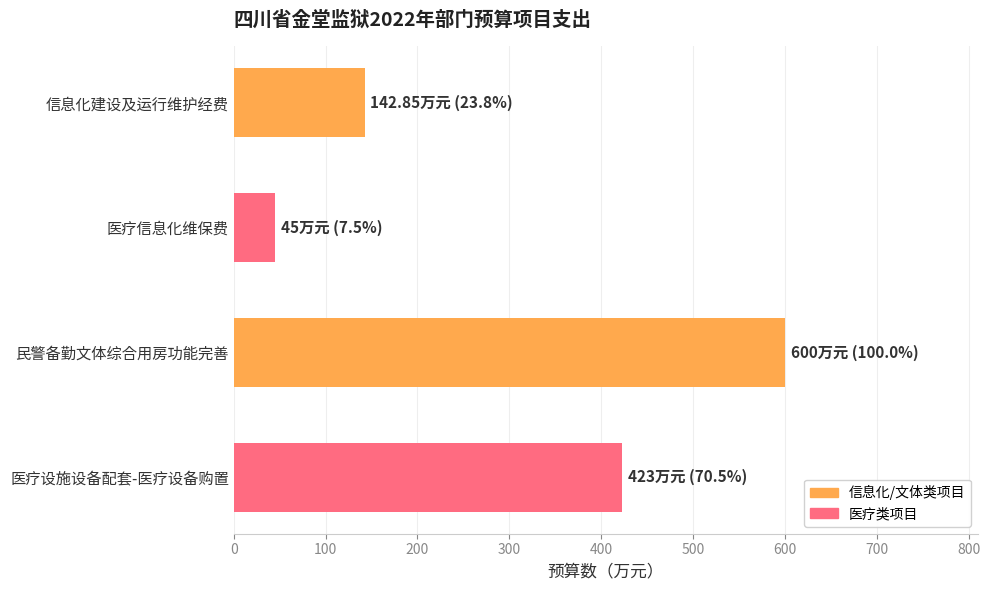

What is the value of the 4th bar from the top?

423.0